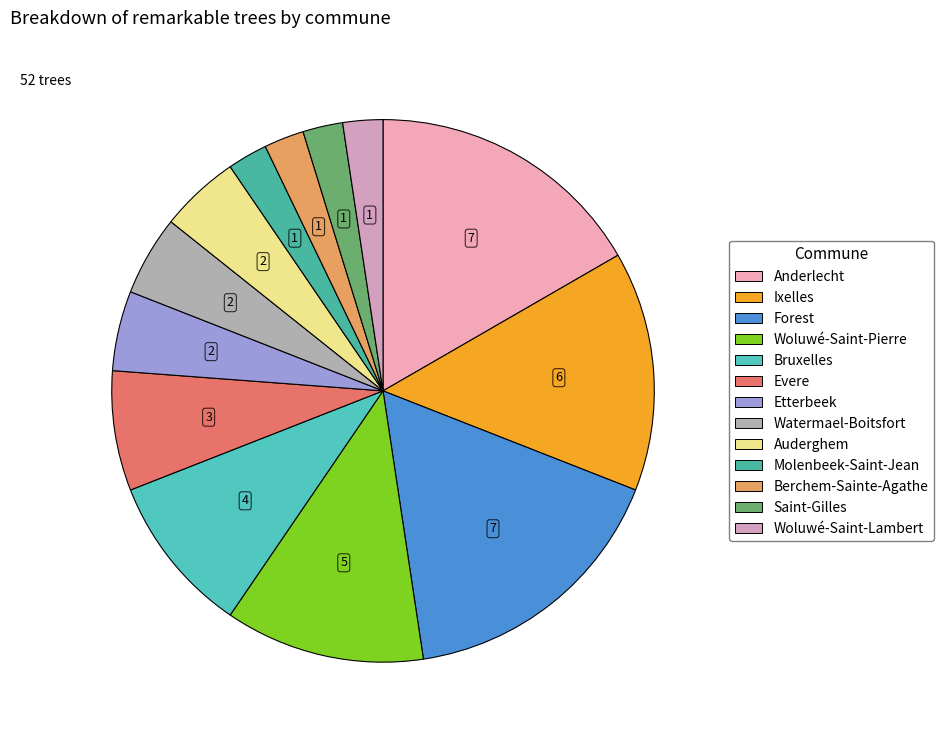

Which has a higher value, Bruxelles or Molenbeek-Saint-Jean?

Bruxelles